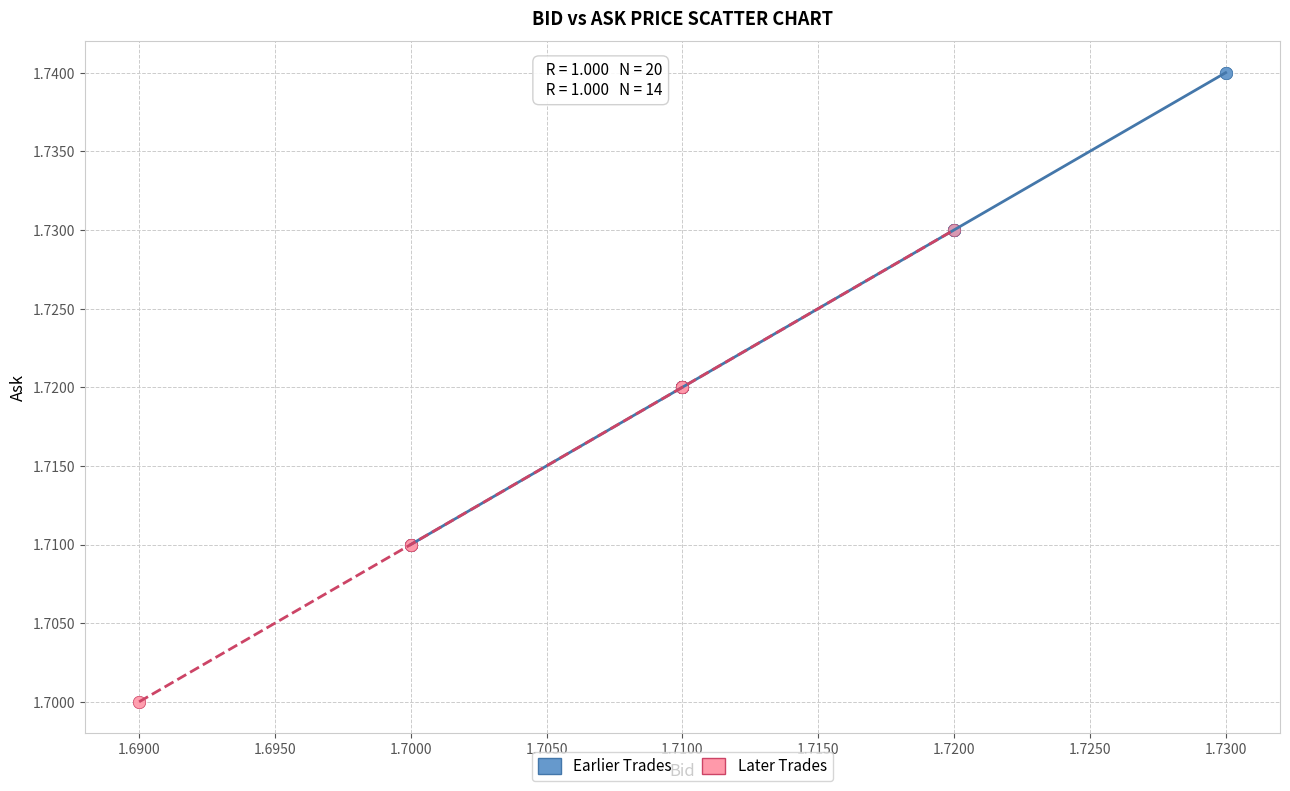

What are all the series names shown in the legend?

Earlier Trades, Later Trades